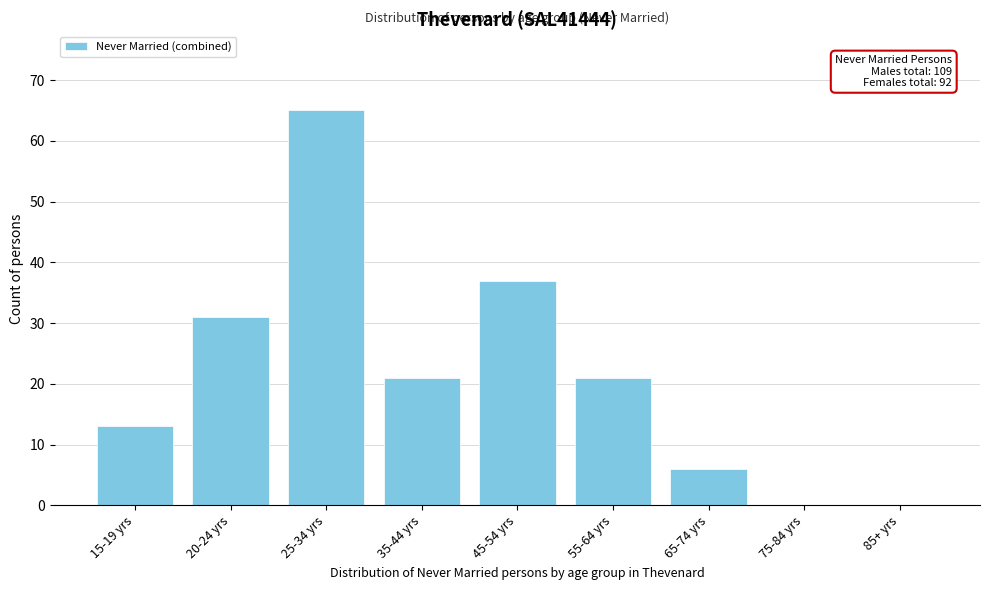

Reading left to right, transcribe all the data shown in this chart.

15-19 yrs=13	20-24 yrs=31	25-34 yrs=65	35-44 yrs=21	45-54 yrs=37	55-64 yrs=21	65-74 yrs=6	75-84 yrs=0	85+ yrs=0